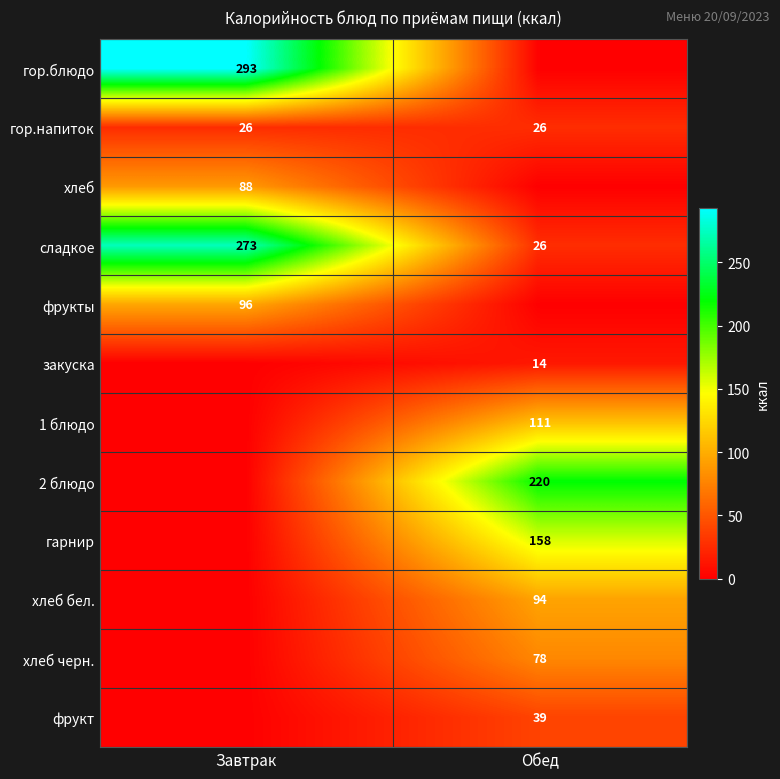

The фрукты series shows 135 at Завтрак. True or false?

False